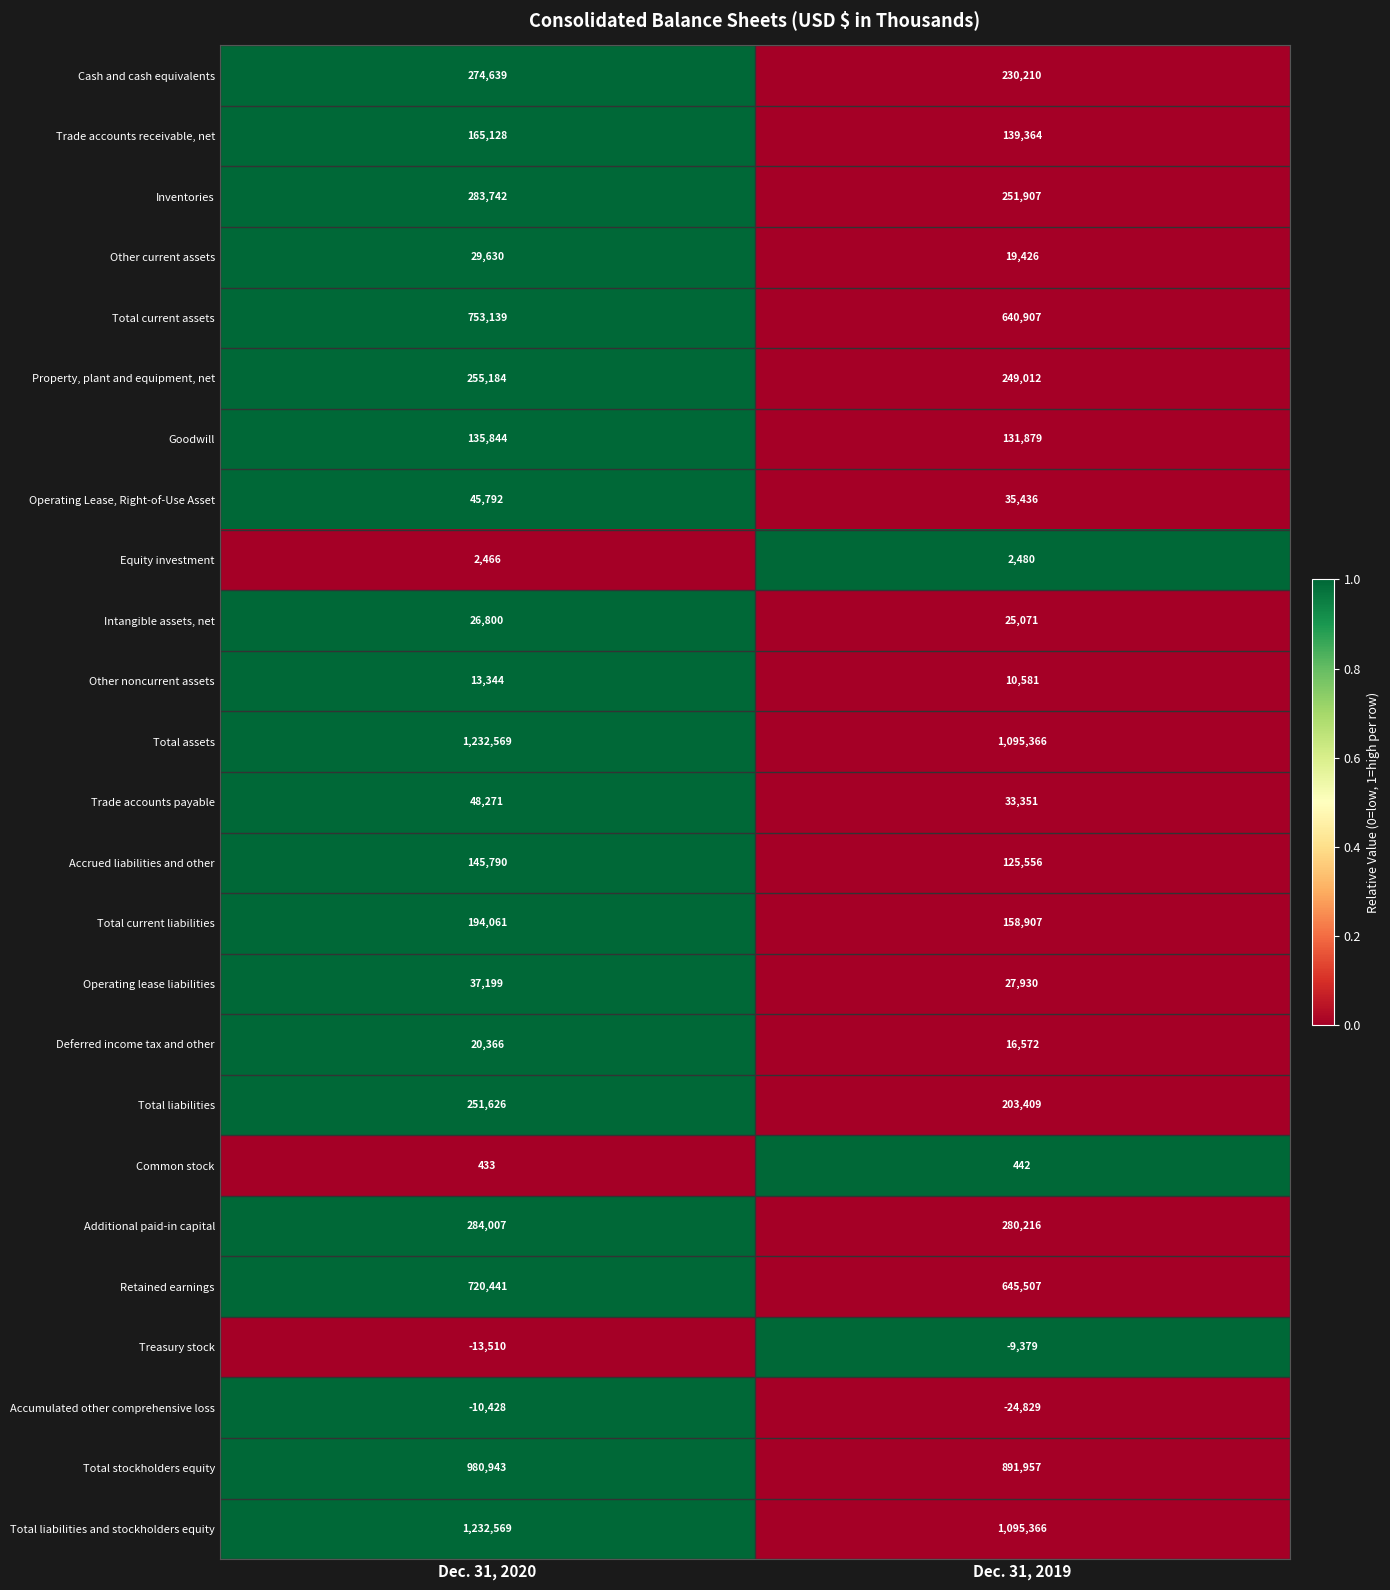

Is it true that Treasury stock equals -13510 at Dec. 31, 2020?

True